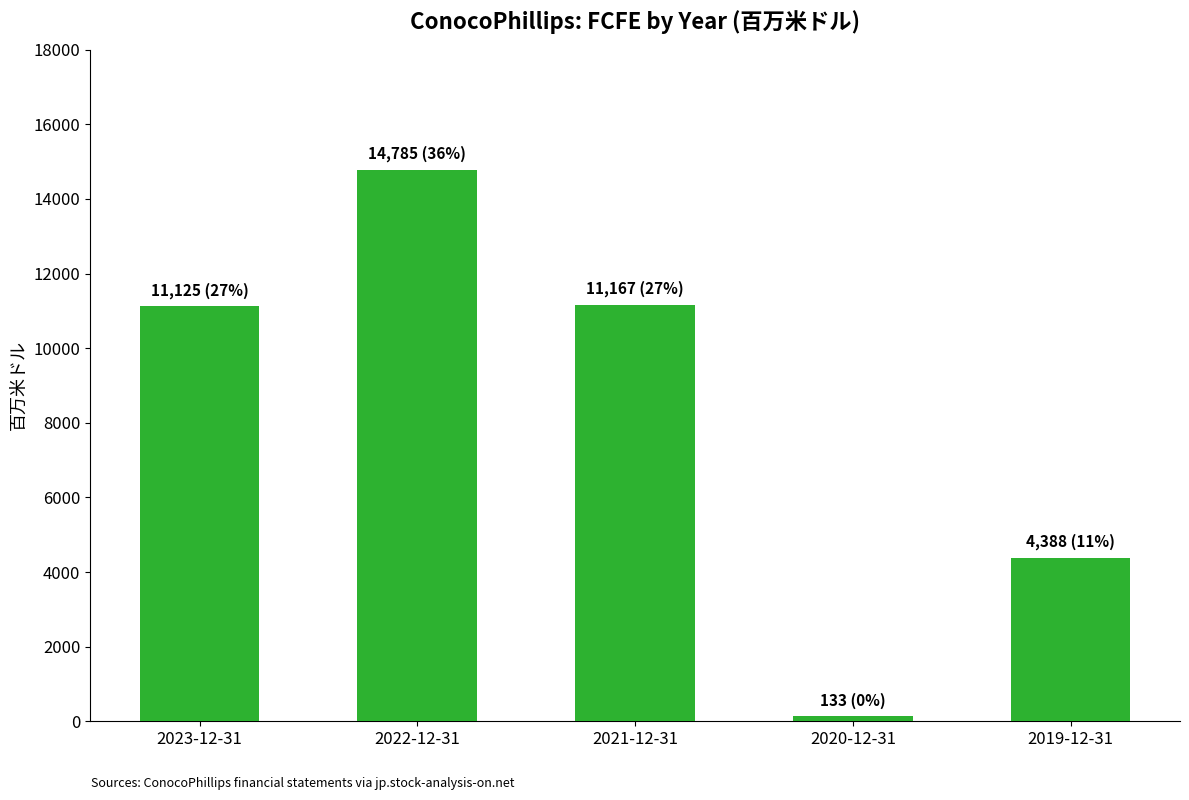

Is it true that the value at 2022-12-31 is 24377?

False